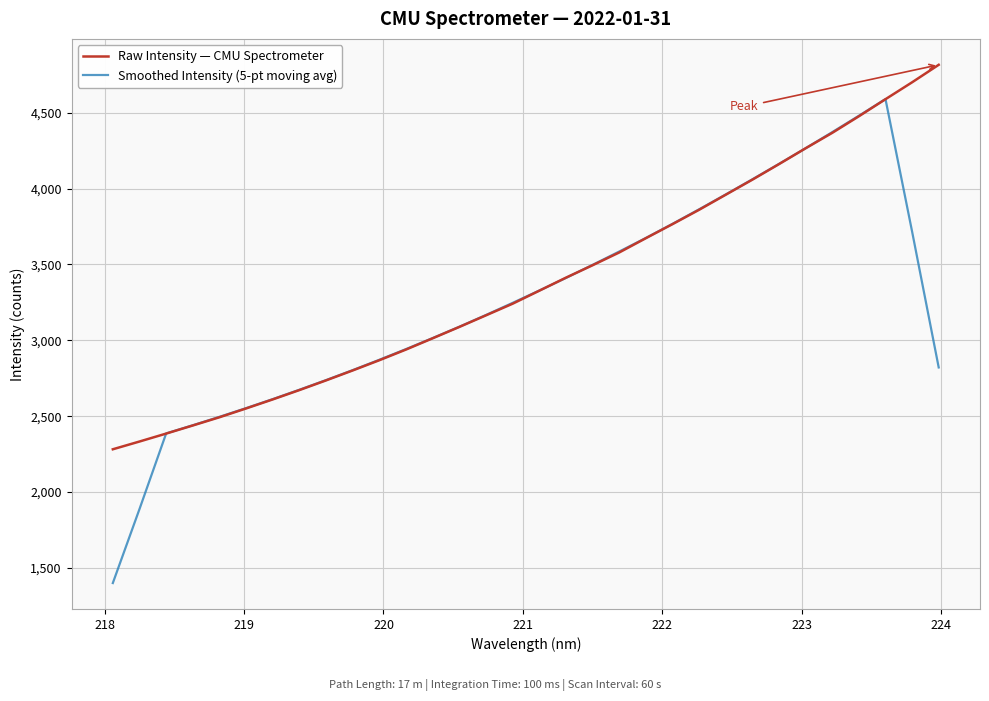

What is the sum of all Raw Intensity — CMU Spectrometer values?

108138.3